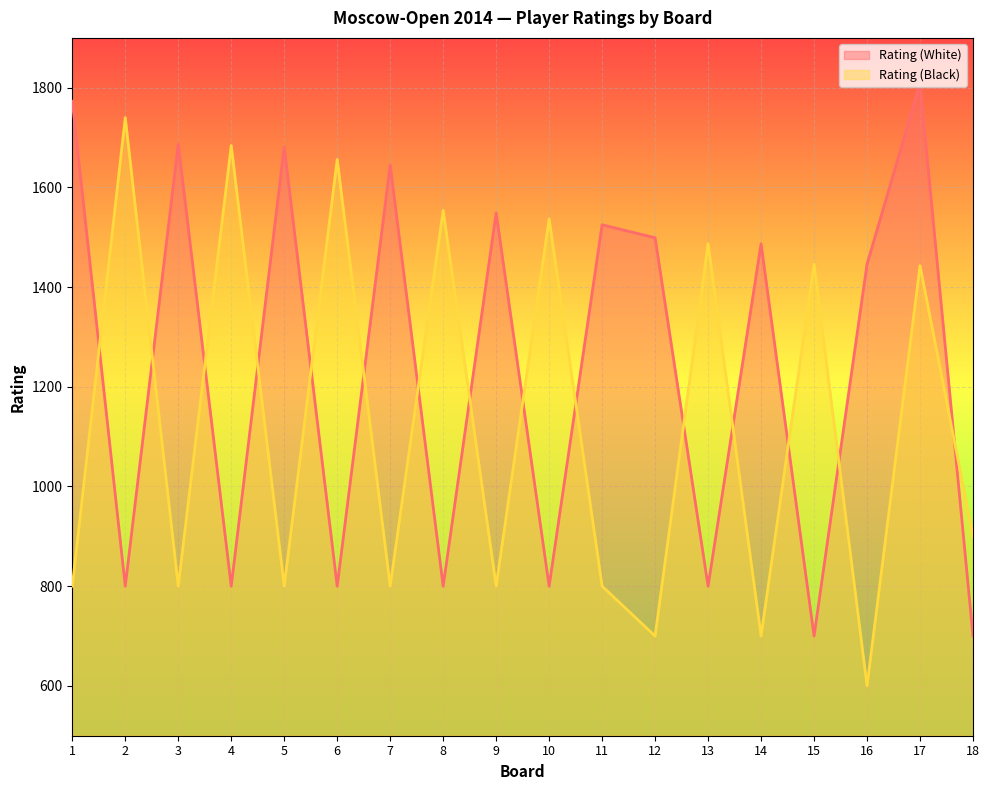

Does the chart display data point markers on the line(s)?

No